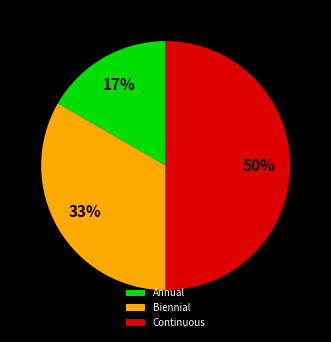

What is the largest slice in the pie chart?

Continuous